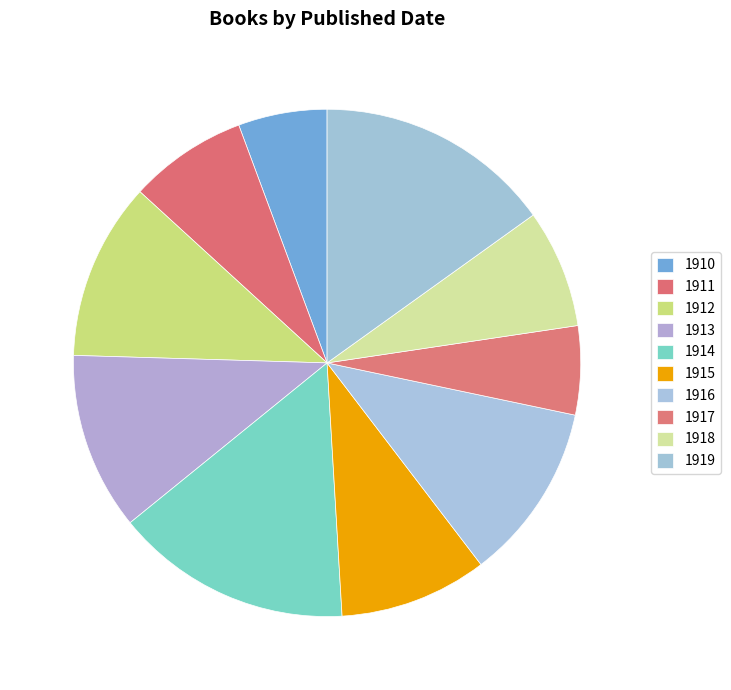

The 1913 slice represents 11% of the pie. True or false?

True